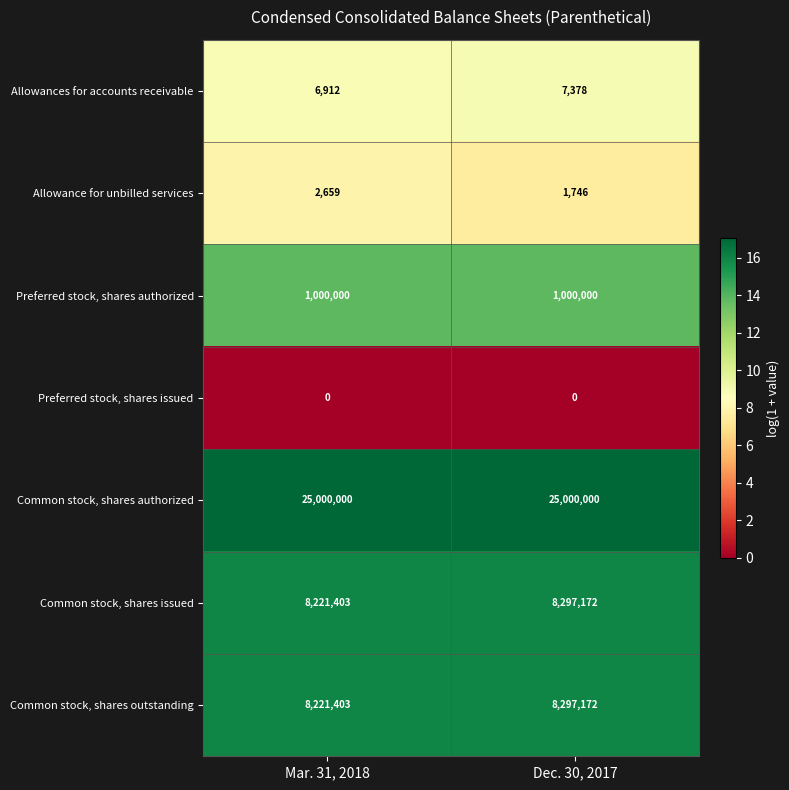

The Allowances for accounts receivable series shows 10796 at Mar. 31, 2018. True or false?

False